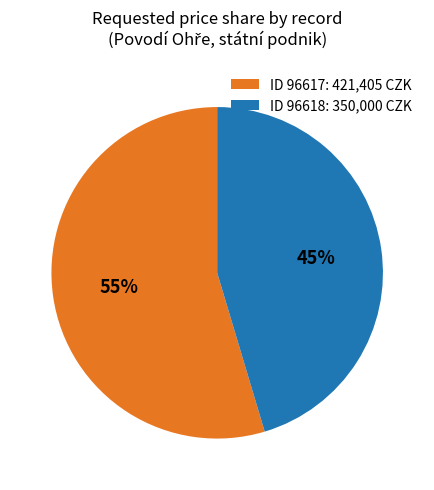

Is the sum of ID 96617: 421,405 CZK and ID 96618: 350,000 CZK greater than half?

Yes